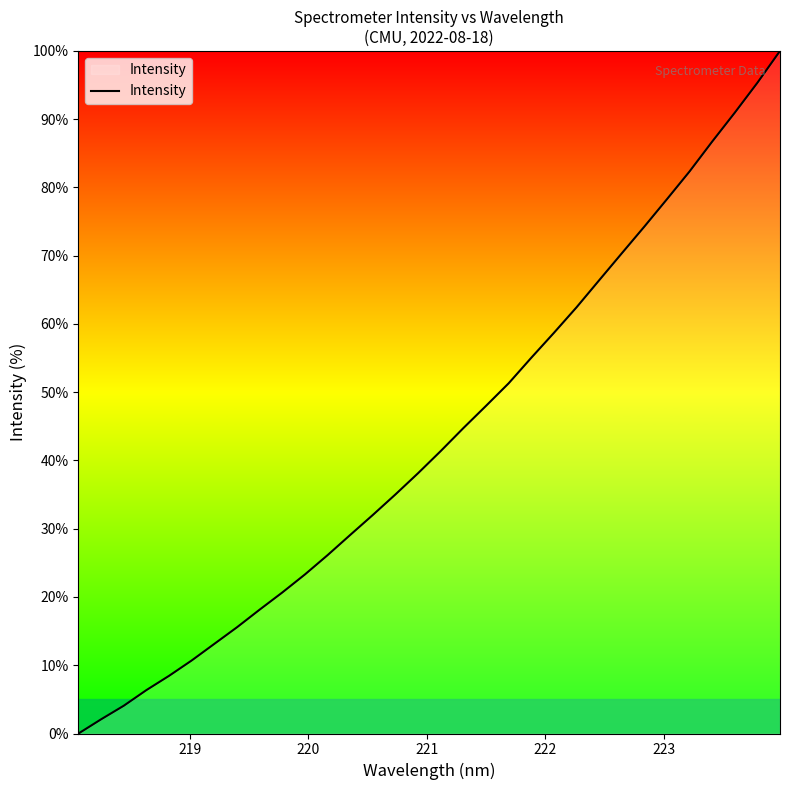

What is the difference between the maximum and minimum values?

100.0